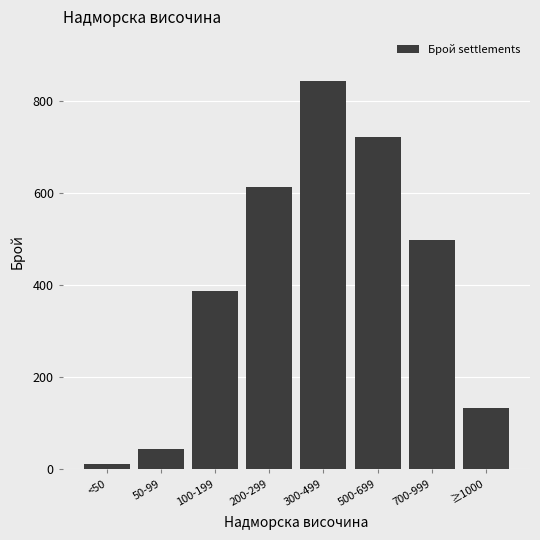

Reading right to left, what are all the values shown in this chart?

≥1000=134	700-999=498	500-699=721	300-499=843	200-299=612	100-199=387	50-99=45	<50=12